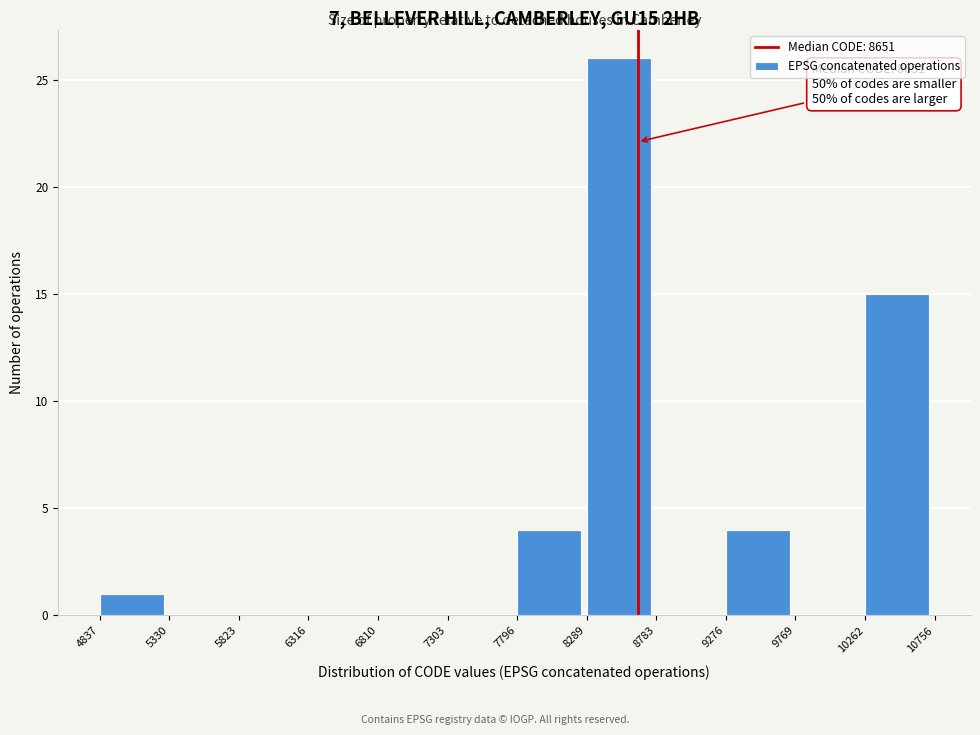

Which range on the x-axis has the tallest bar?

8289 to 8783